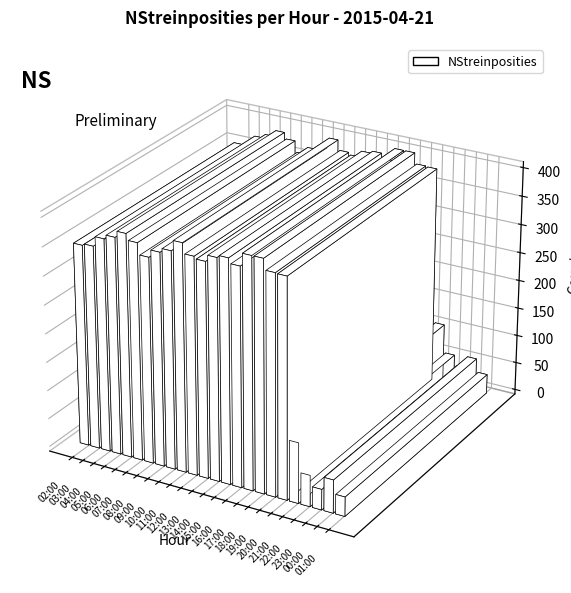

Rank the categories by value from highest to lowest.

17:00, 18:00, 11:00, 06:00, 15:00, 14:00, 19:00, 20:00, 16:00, 05:00, 07:00, 10:00, 12:00, 13:00, 04:00, 09:00, 08:00, 03:00, 02:00, 21:00, 00:00, 22:00, 23:00, 01:00